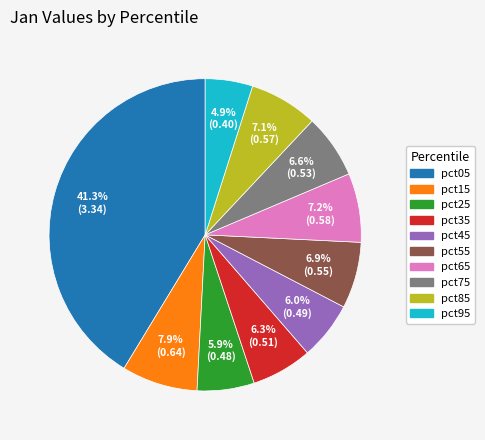

To the nearest percent, what is the difference between the largest and smallest slice percentages?

36%